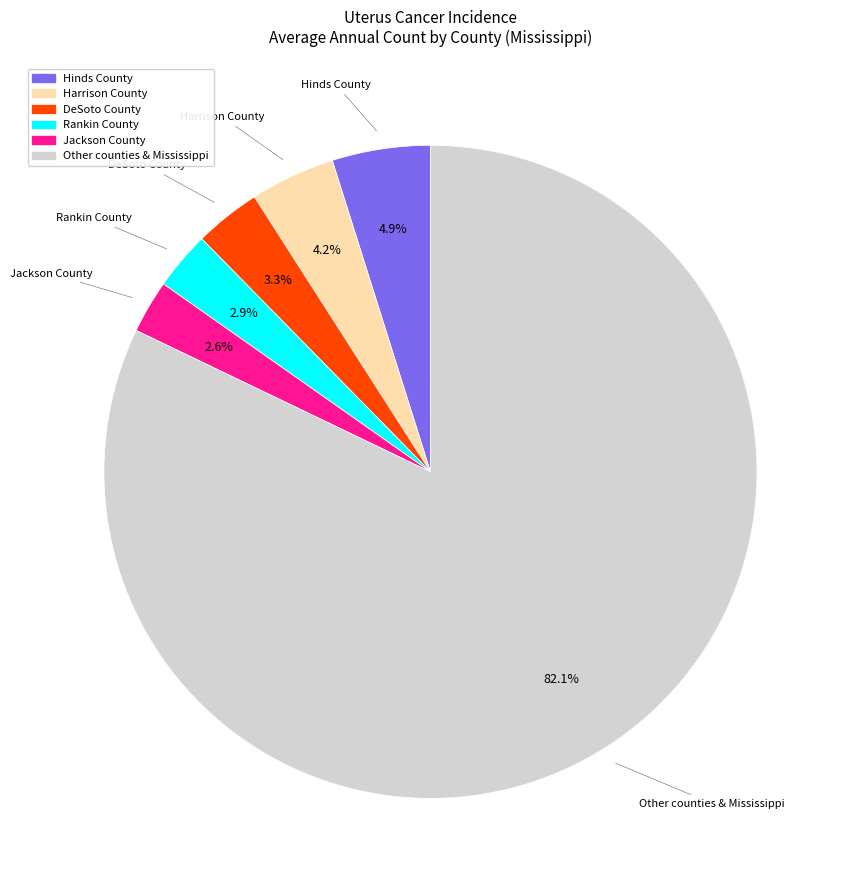

Is there a majority slice in this chart?

Yes